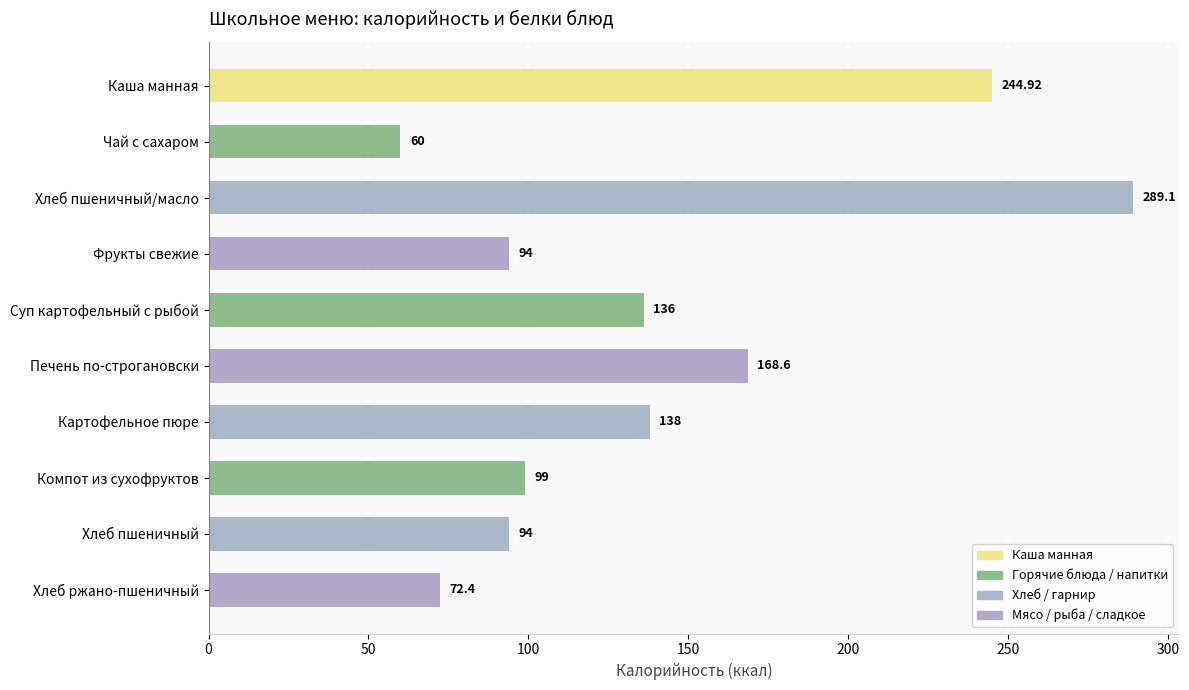

What is the label of the 5th bar from the bottom?

Печень по-строгановски